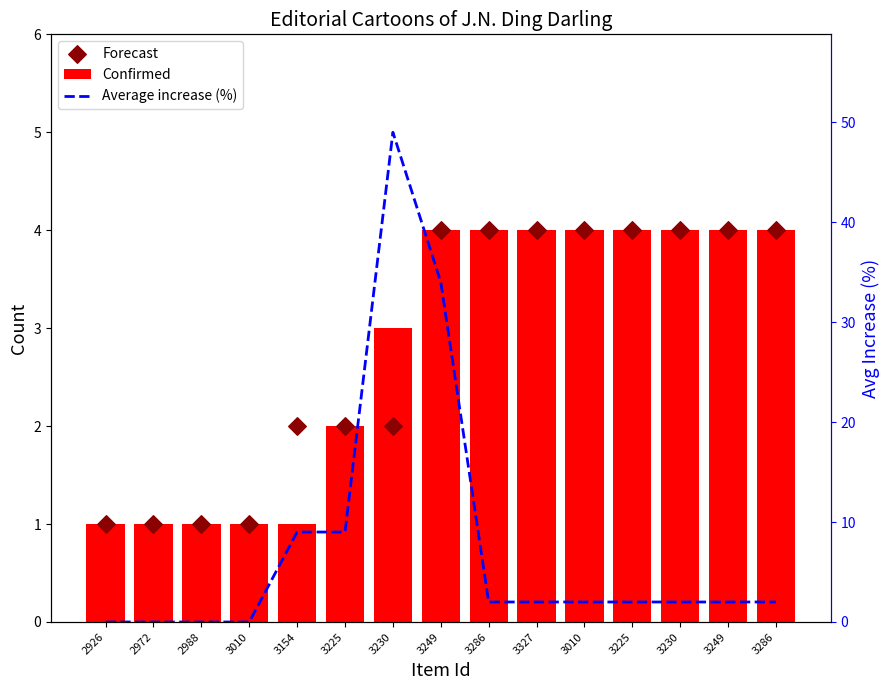

Which series has the largest Y range (max minus min)?

Average increase (%)